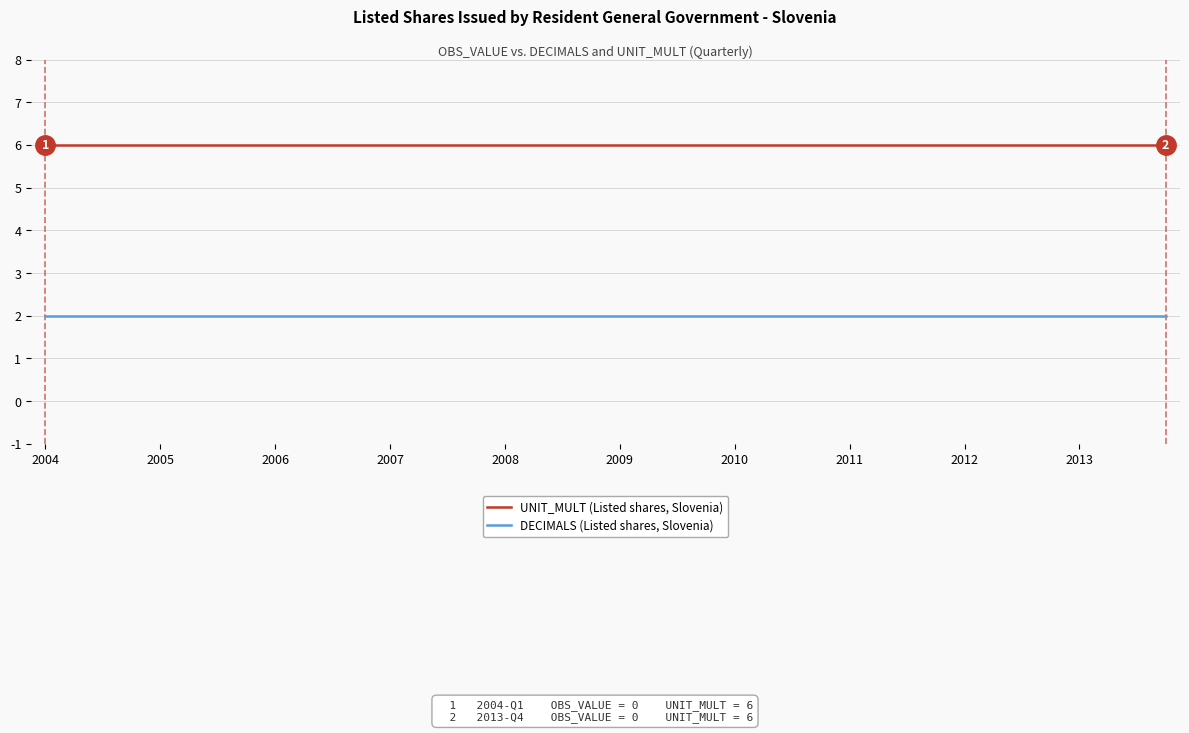

Rank the series by their average value, from lowest to highest.

DECIMALS (Listed shares, Slovenia), UNIT_MULT (Listed shares, Slovenia)